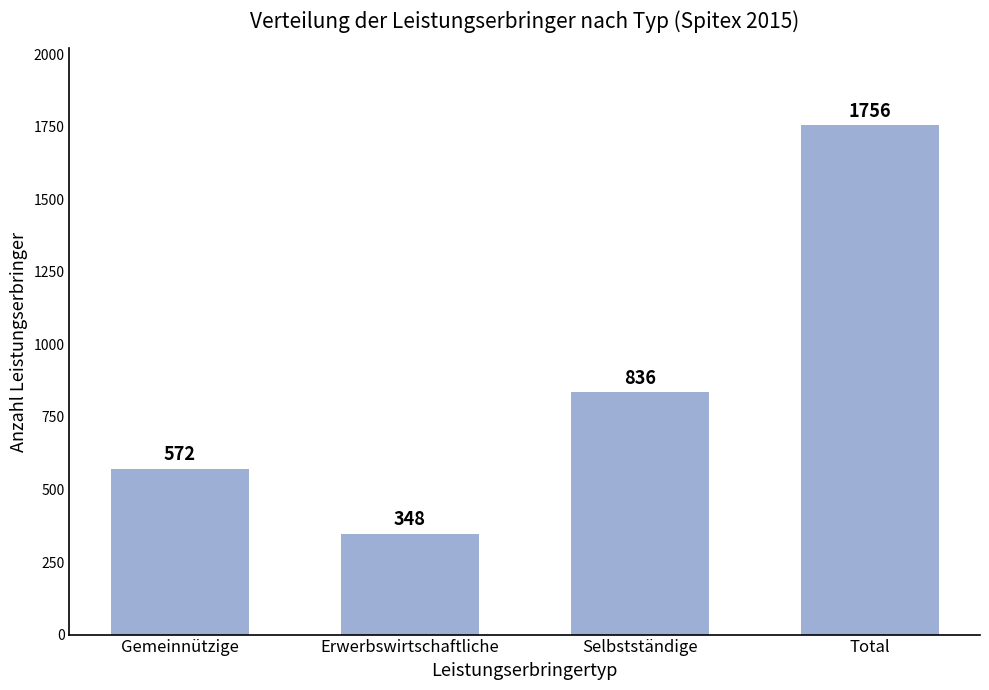

Reading left to right, what are all the values shown in this chart?

572	348	836	1756